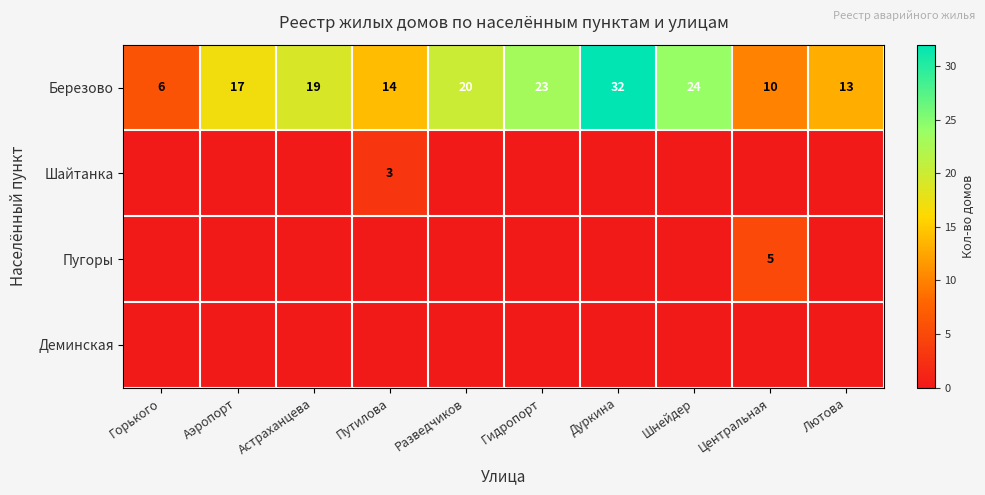

What is the difference between the second highest and second lowest values in the Березово series?

14